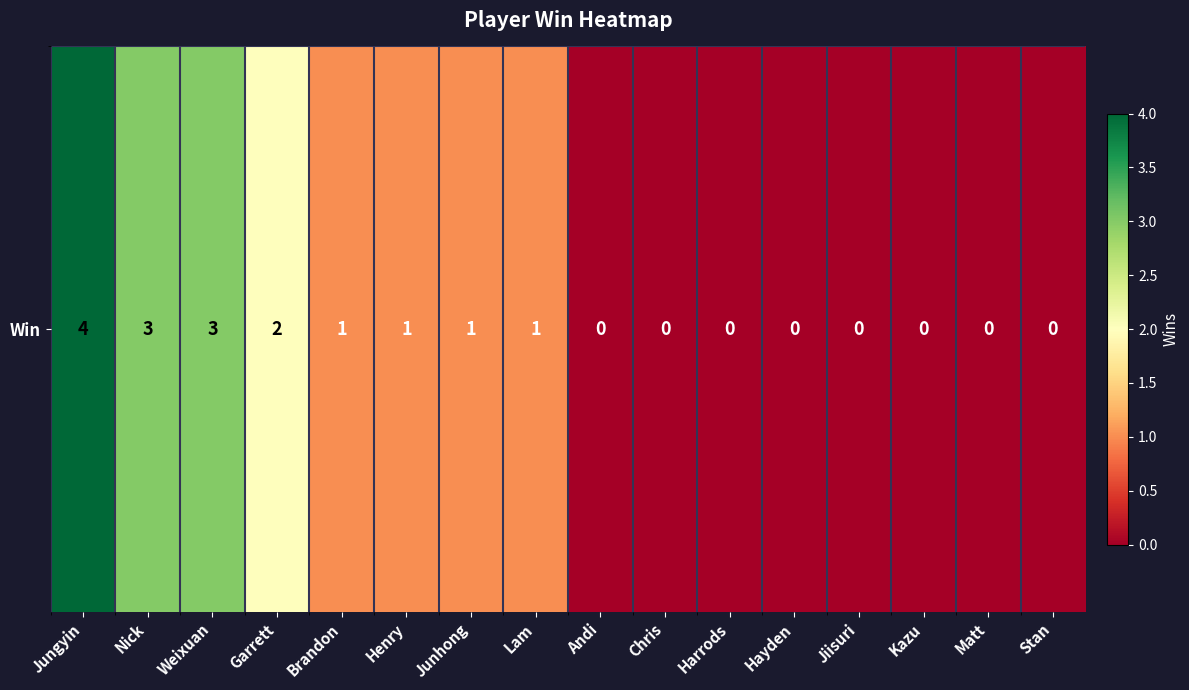

List the labels in order of value, largest first.

Jungyin, Nick, Weixuan, Garrett, Brandon, Henry, Junhong, Lam, Andi, Chris, Harrods, Hayden, Jiisuri, Kazu, Matt, Stan